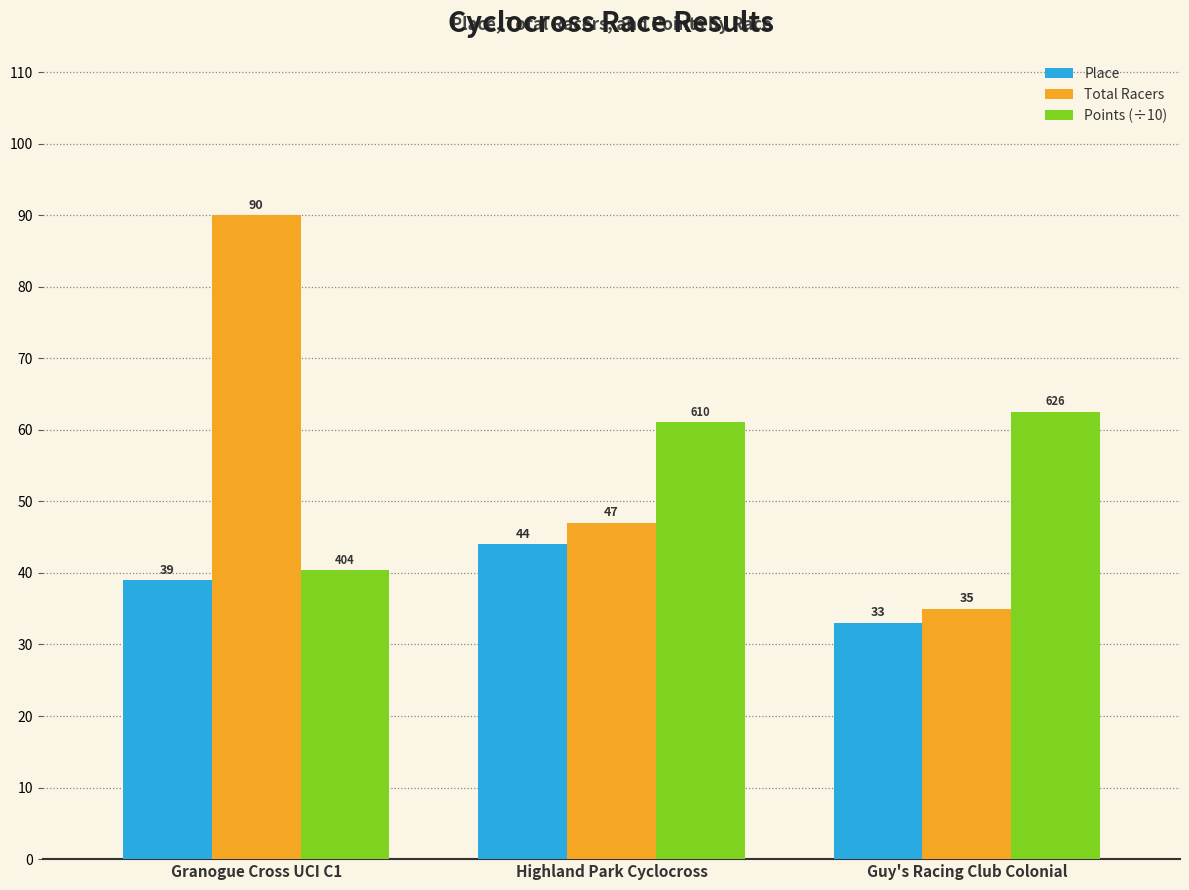

The value of Place at Guy's Racing Club Colonial is 43.8. True or false?

False